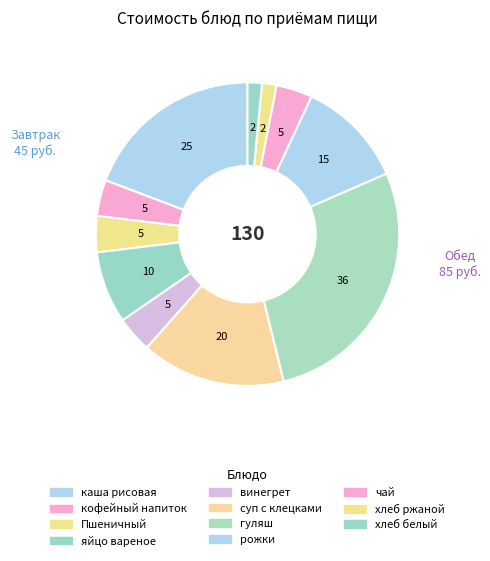

To the nearest percent, what portion does чай represent?

4%